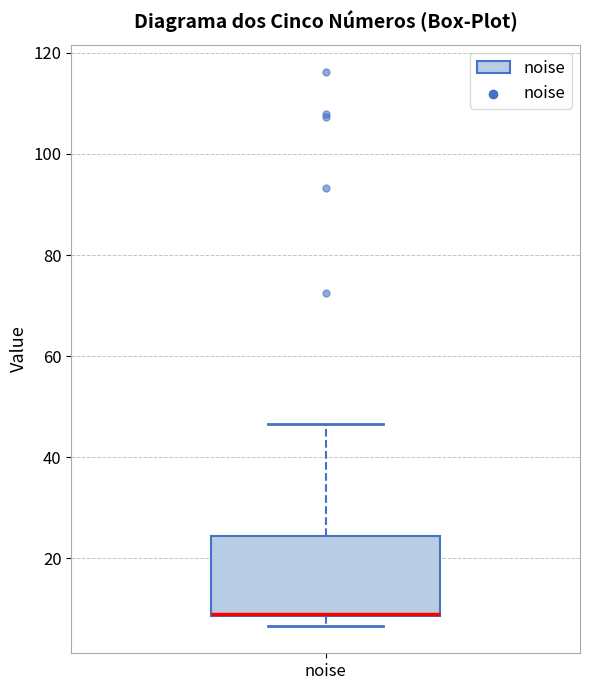

Read this box plot against the y-axis: the position of the median line, the range covered by the box, and the ends of both whiskers. The values are not printed on the chart, so give them approximately, as read against the axis.

median 10, box 8 to 24, whiskers 6 to 46